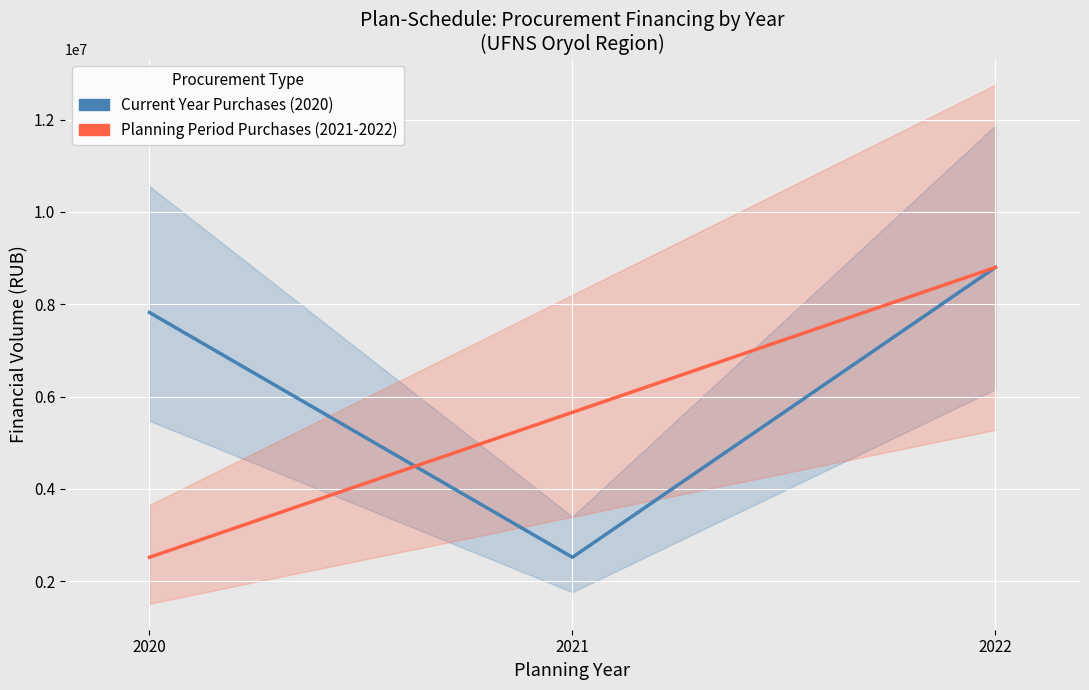

Rank the series at 2022 from lowest to highest value.

Current Year Purchases (2020), Planning Period Purchases (2021-2022)